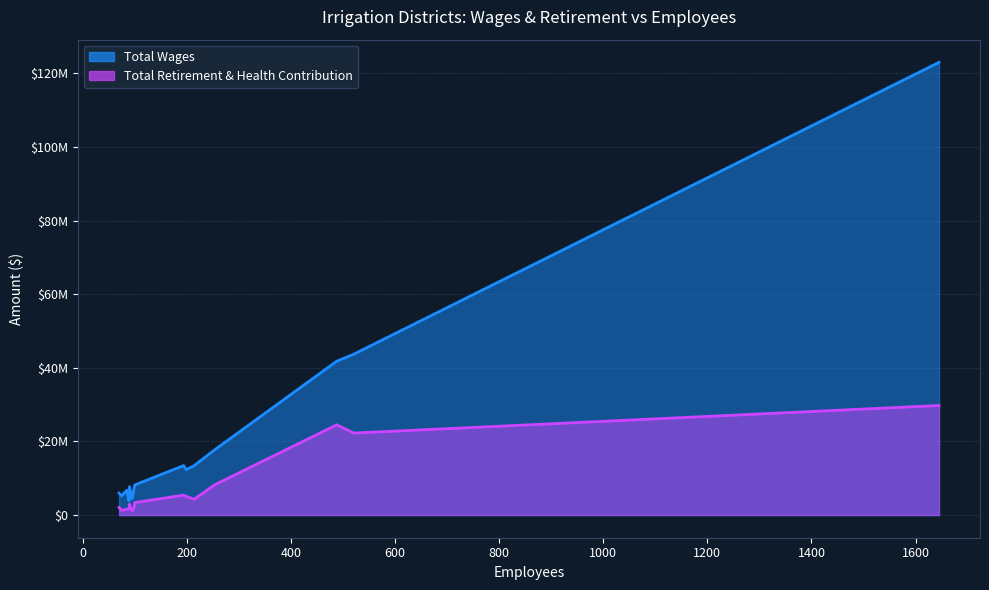

True or false: Total Wages and Total Retirement & Health Contribution cross at least once.

False